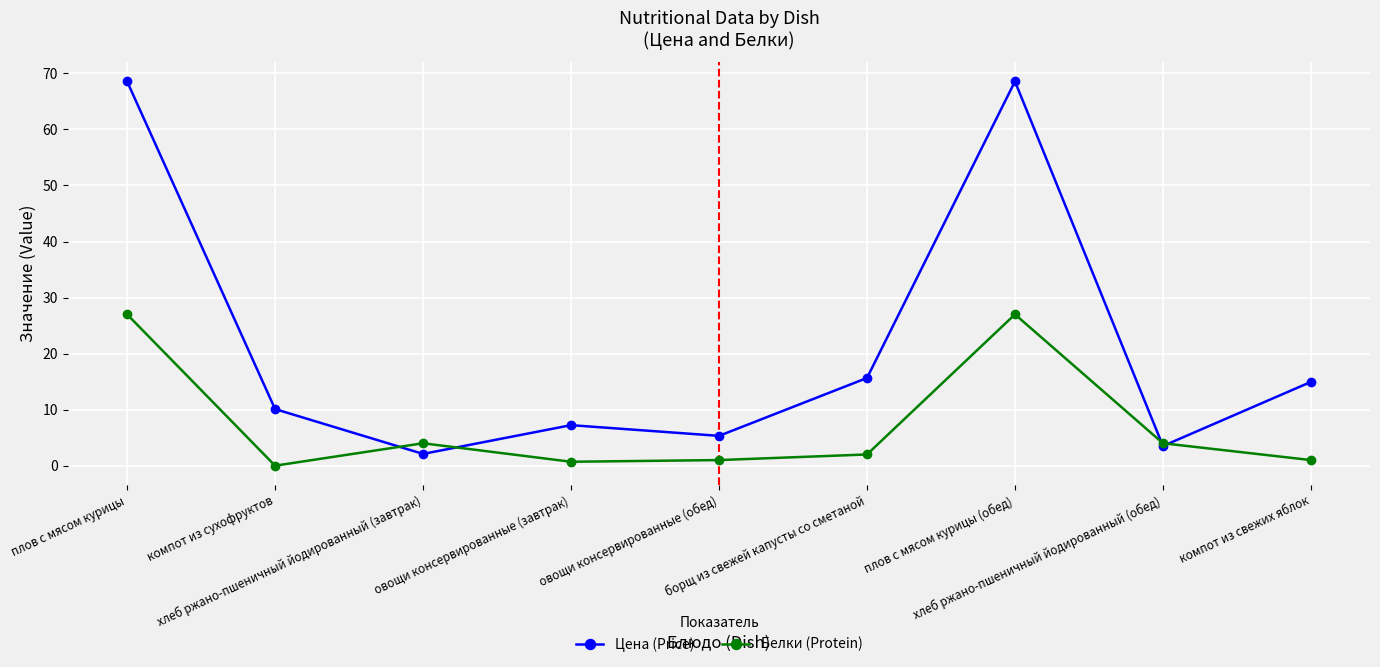

Which series changed the most between борщ из свежей капусты со сметаной and компот из свежих яблок?

Белки (Protein)